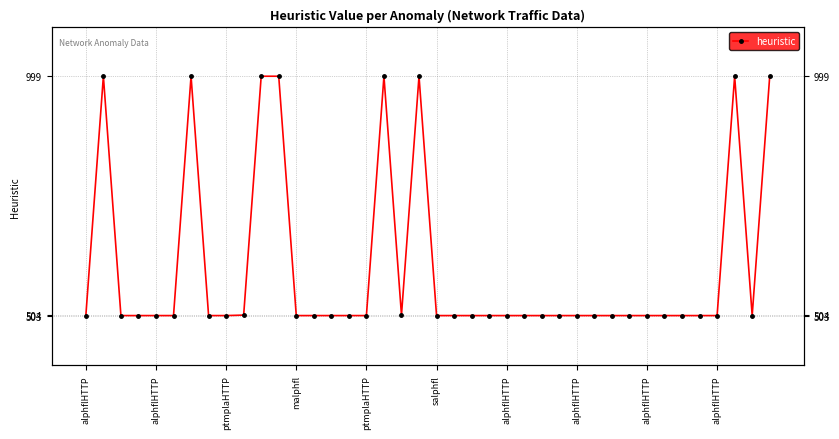

How many data points does each series have?

40